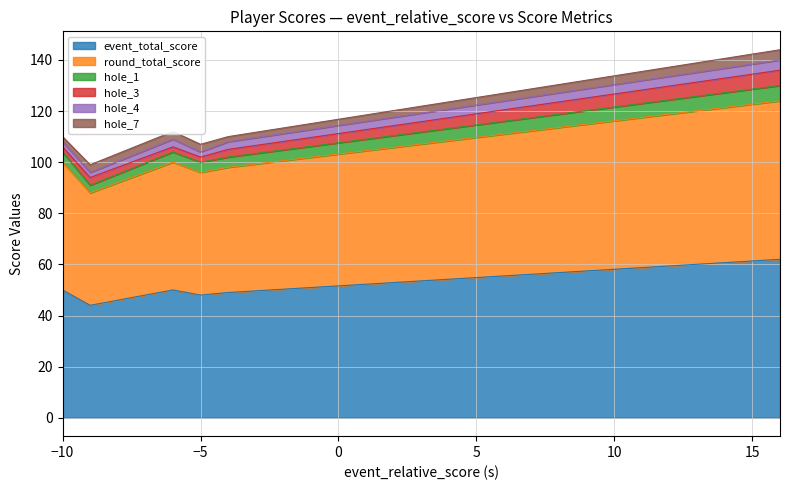

The value of round_total_score at -10 is 50. True or false?

True